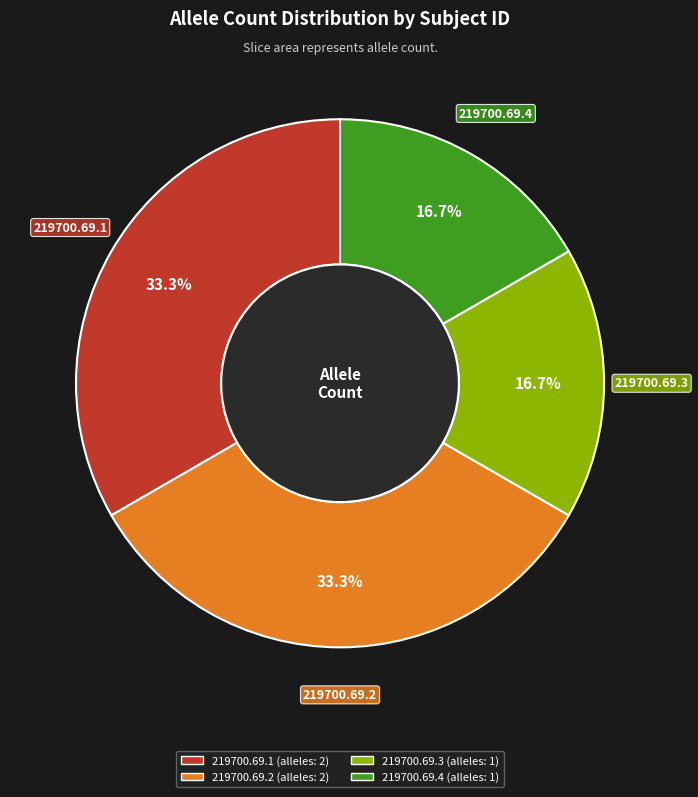

Does 219700.69.4 represent more than half of the total?

No